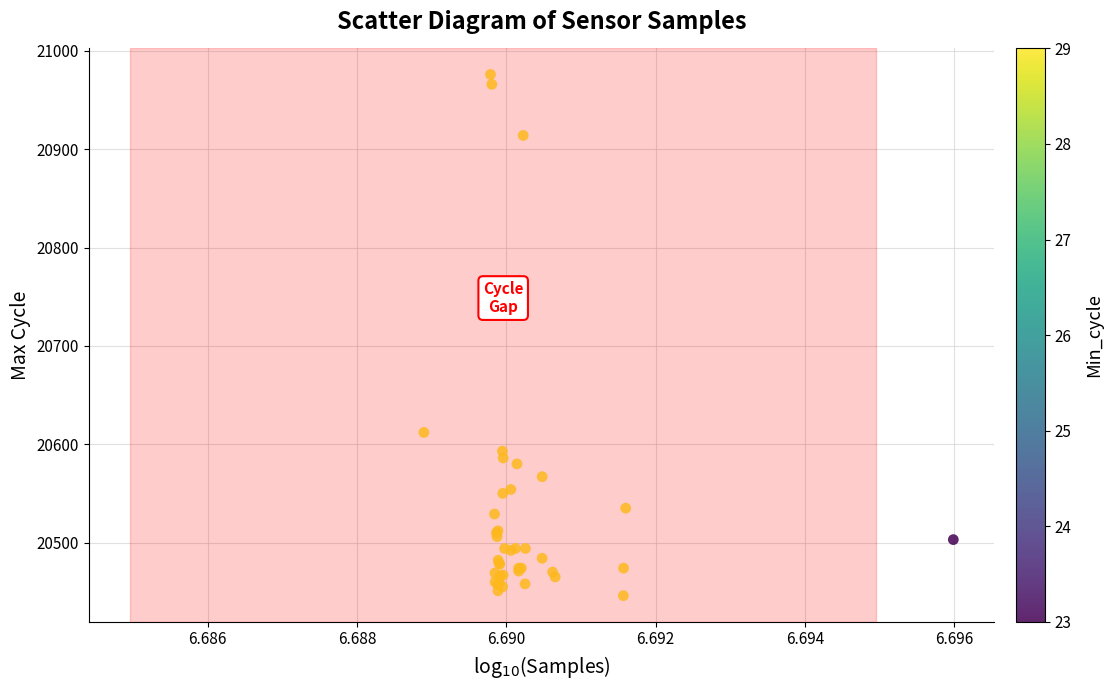

What Y value in the scatter plot is closest to 20711?

20612